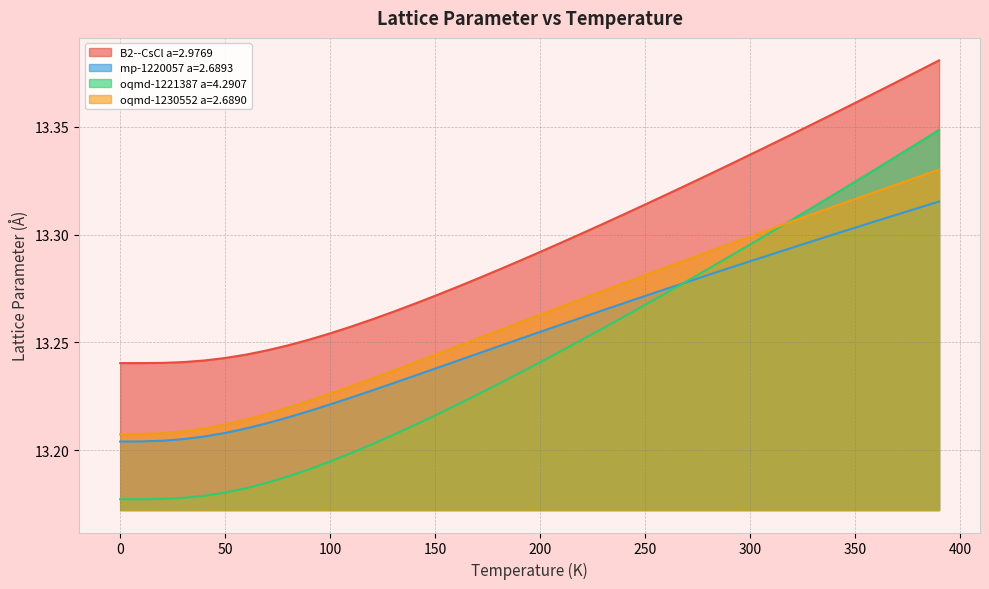

What position from the right is 0.0?

40